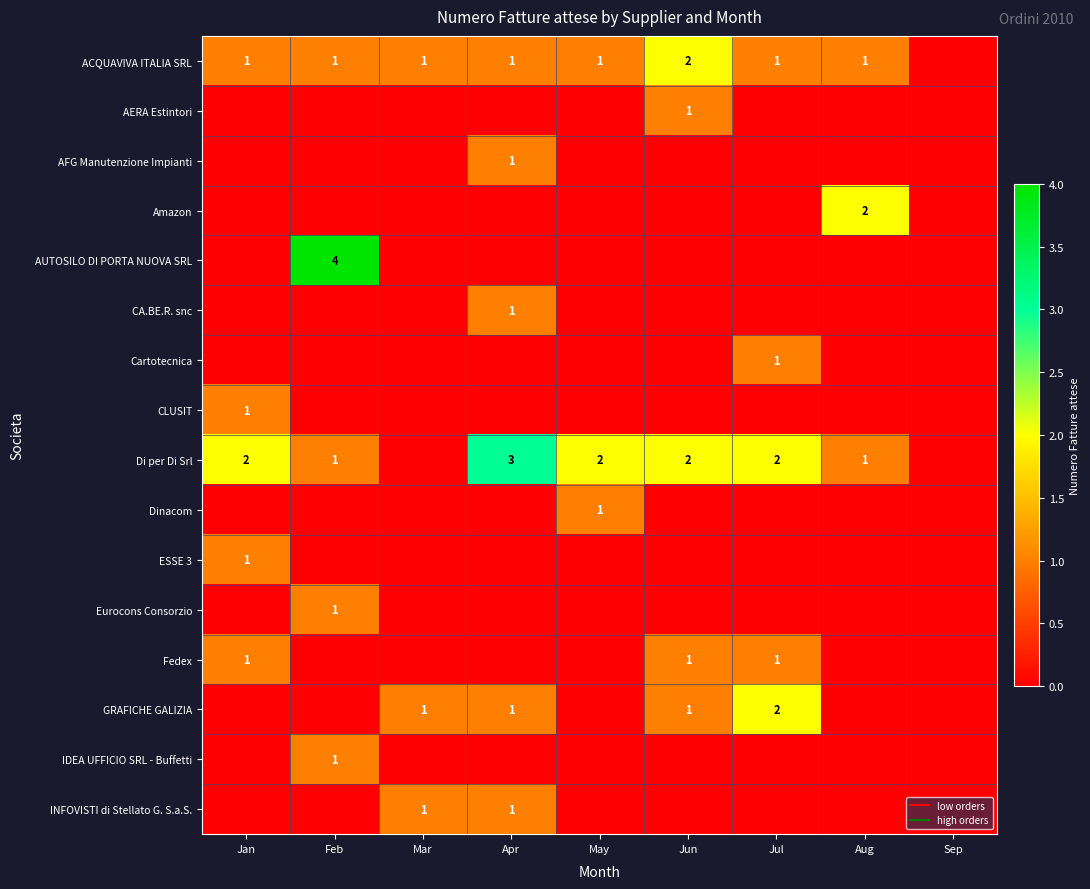

Where is Cartotecnica nearest to the value 0?

Jan